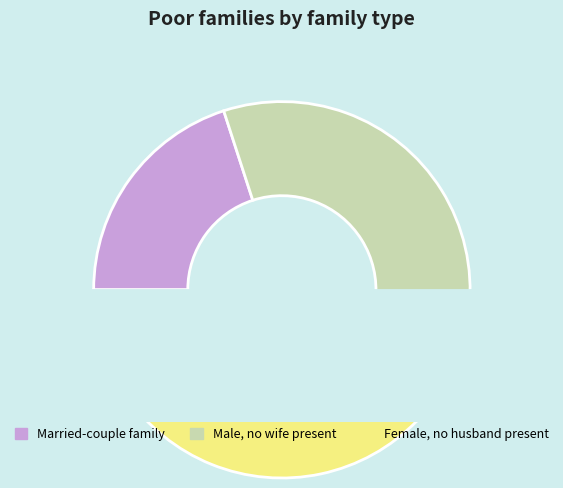

Between 5 and 3, which is larger?

5